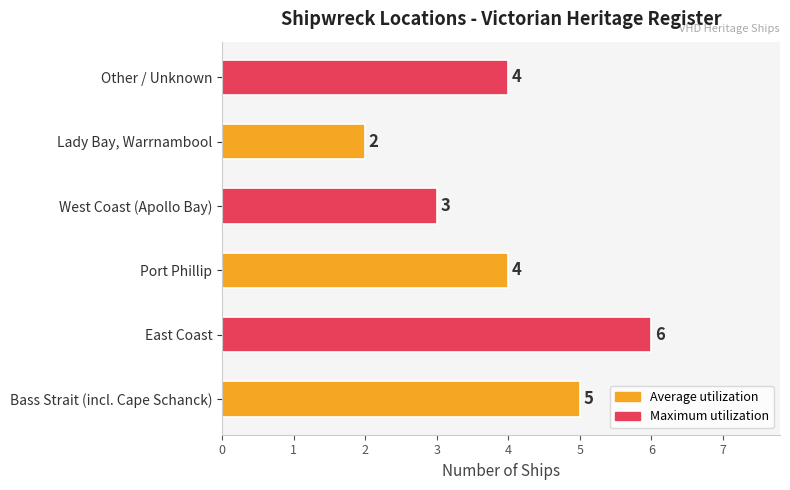

Approximately how many times larger is the value at Bass Strait (incl. Cape Schanck) compared to Lady Bay, Warrnambool?

2.5